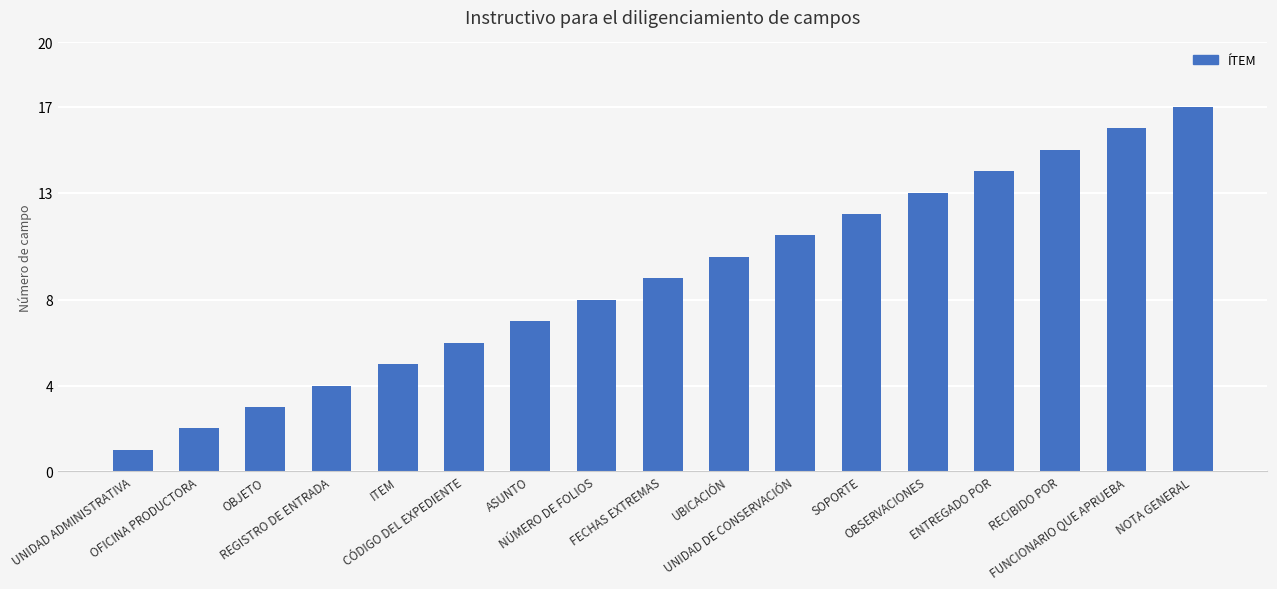

How many data points are less than 9?

8